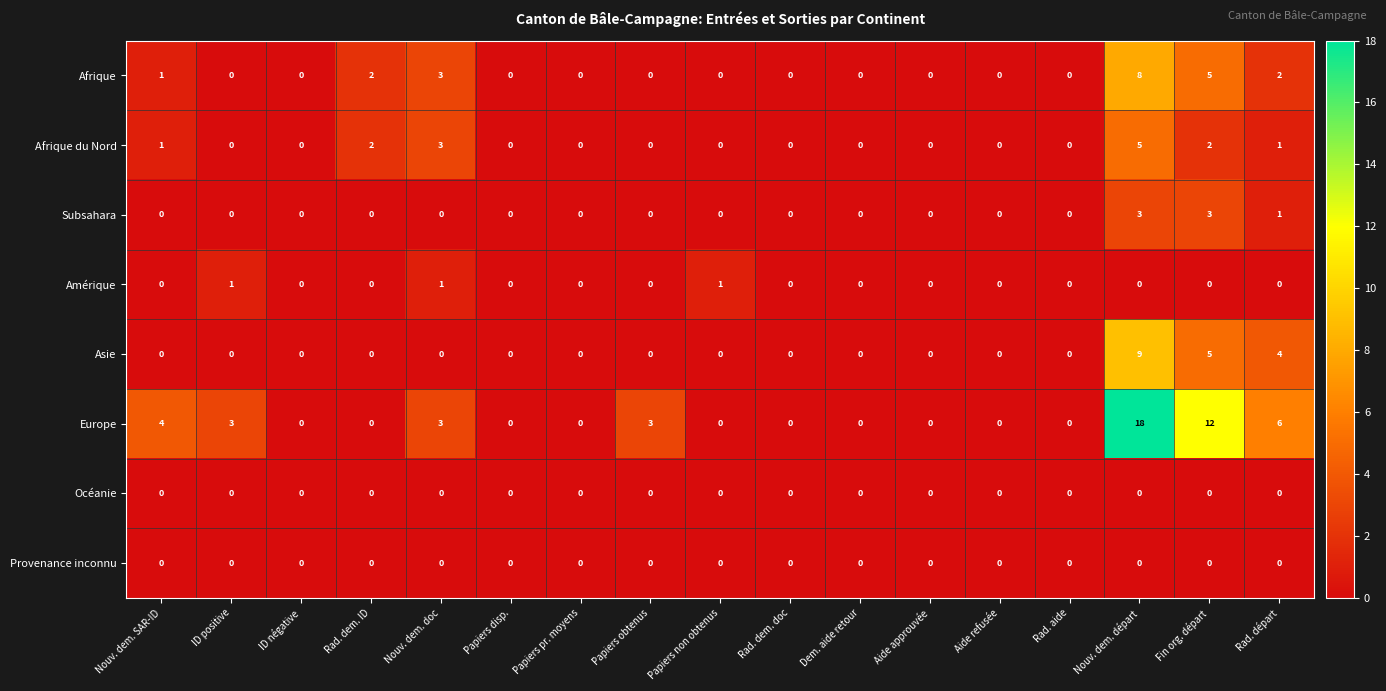

How many data points in Asie are above 0?

3